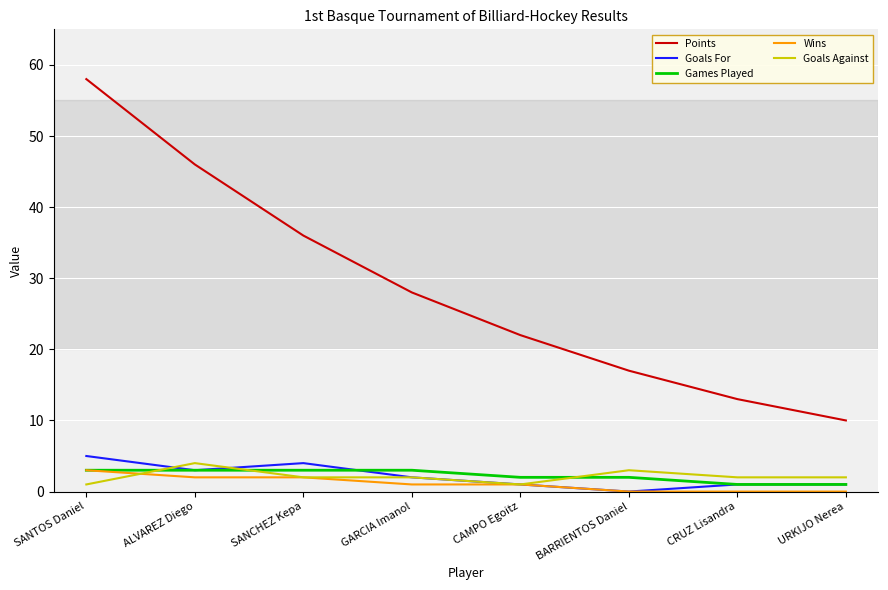

True or false: Points and Wins intersect in this chart.

False